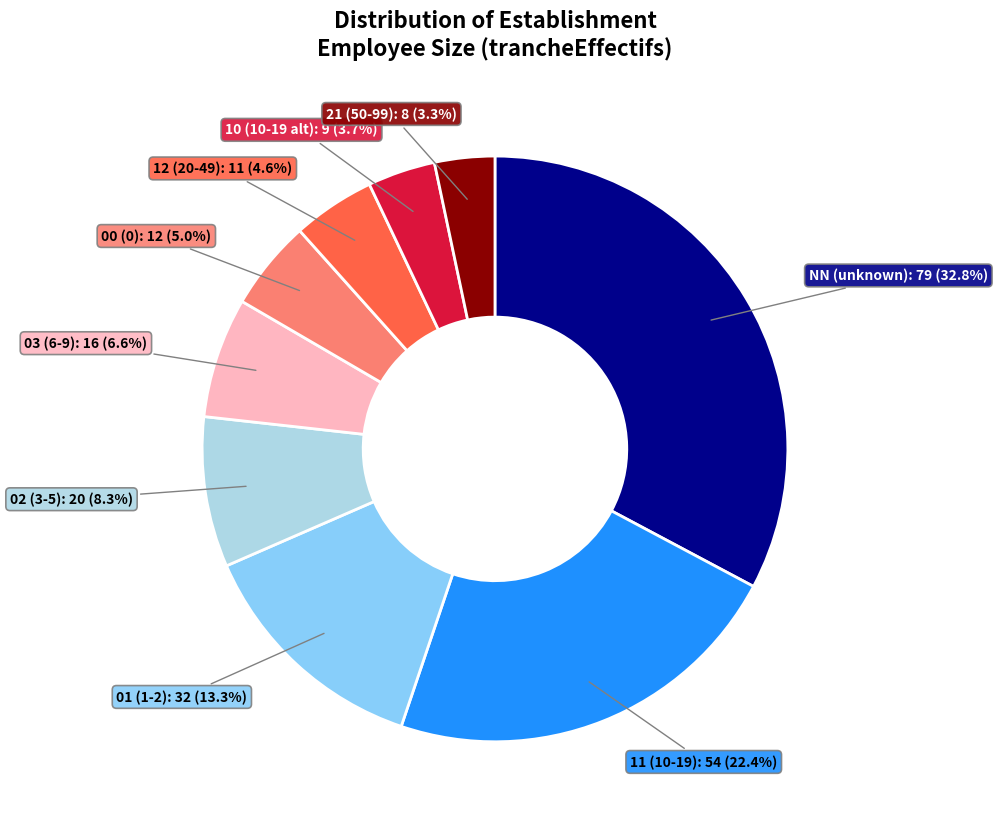

Is there a majority slice in this chart?

No